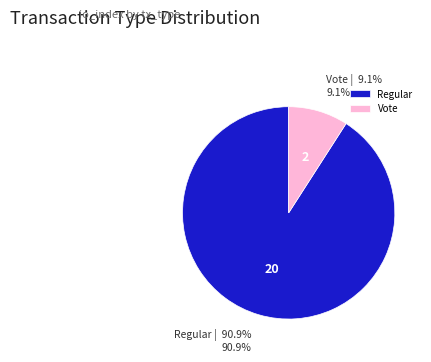

What is the largest slice in the pie chart?

Regular